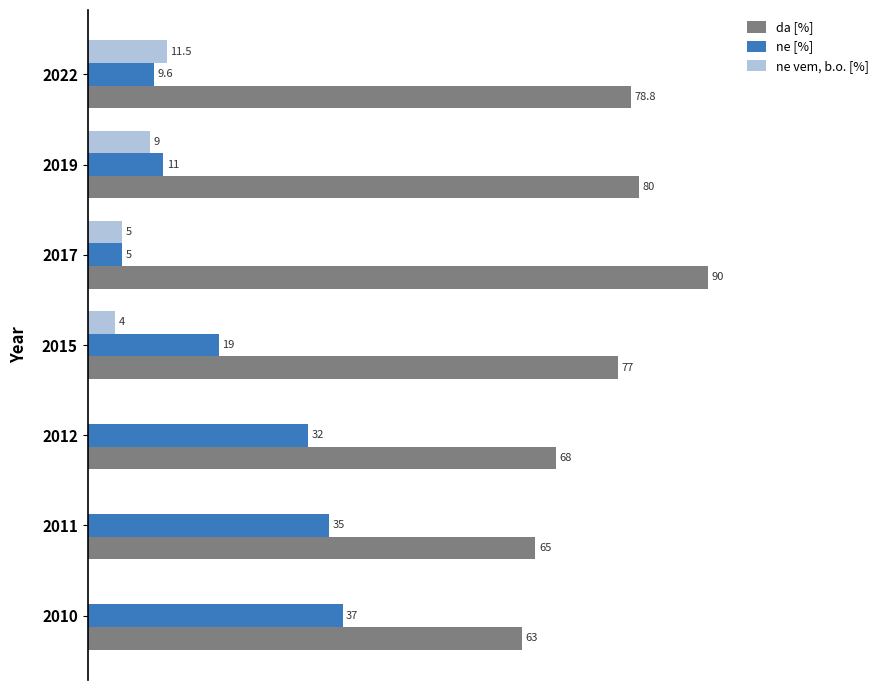

Between 2010 and 2022, which series saw the biggest shift?

ne [%]